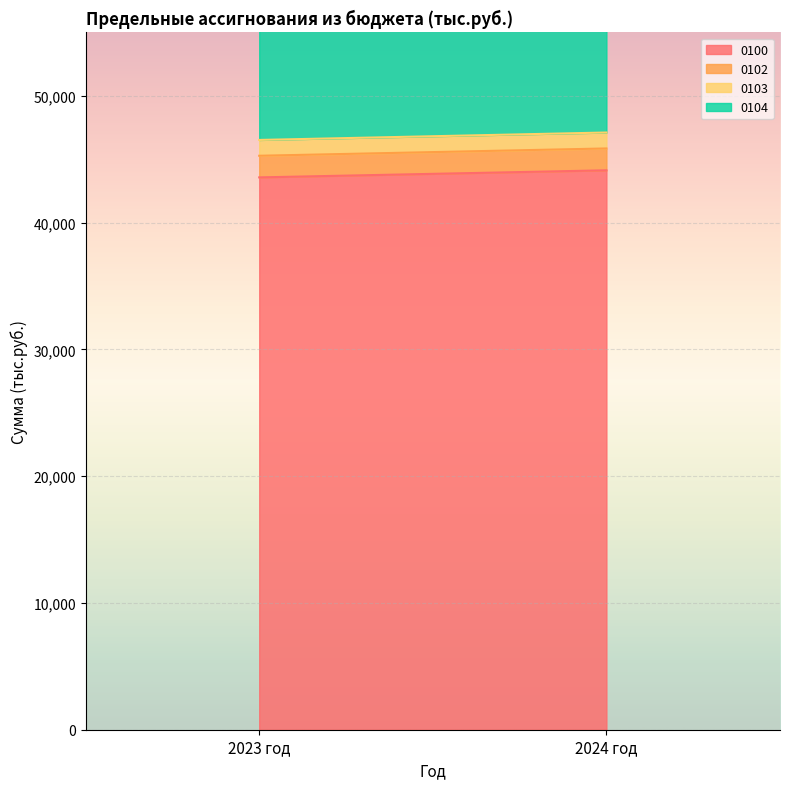

What is the label of the 2nd point from the left?

2024 год